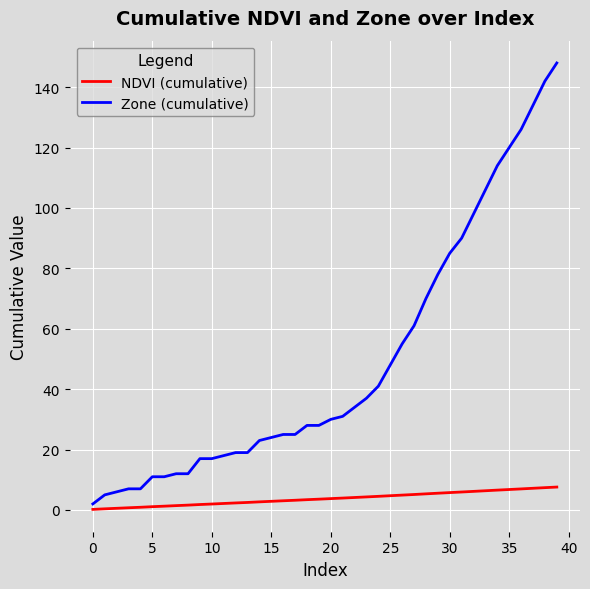

Rank the series by their maximum value, from highest to lowest.

Zone (cumulative), NDVI (cumulative)